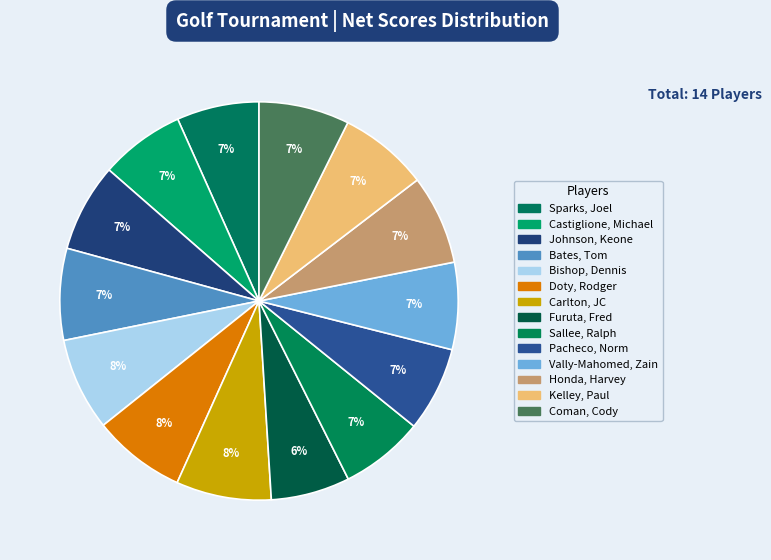

To the nearest percent, what portion does Honda, Harvey represent?

7%